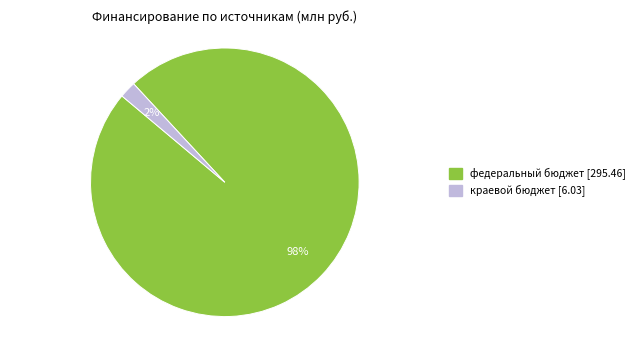

Does any single category account for the majority?

Yes